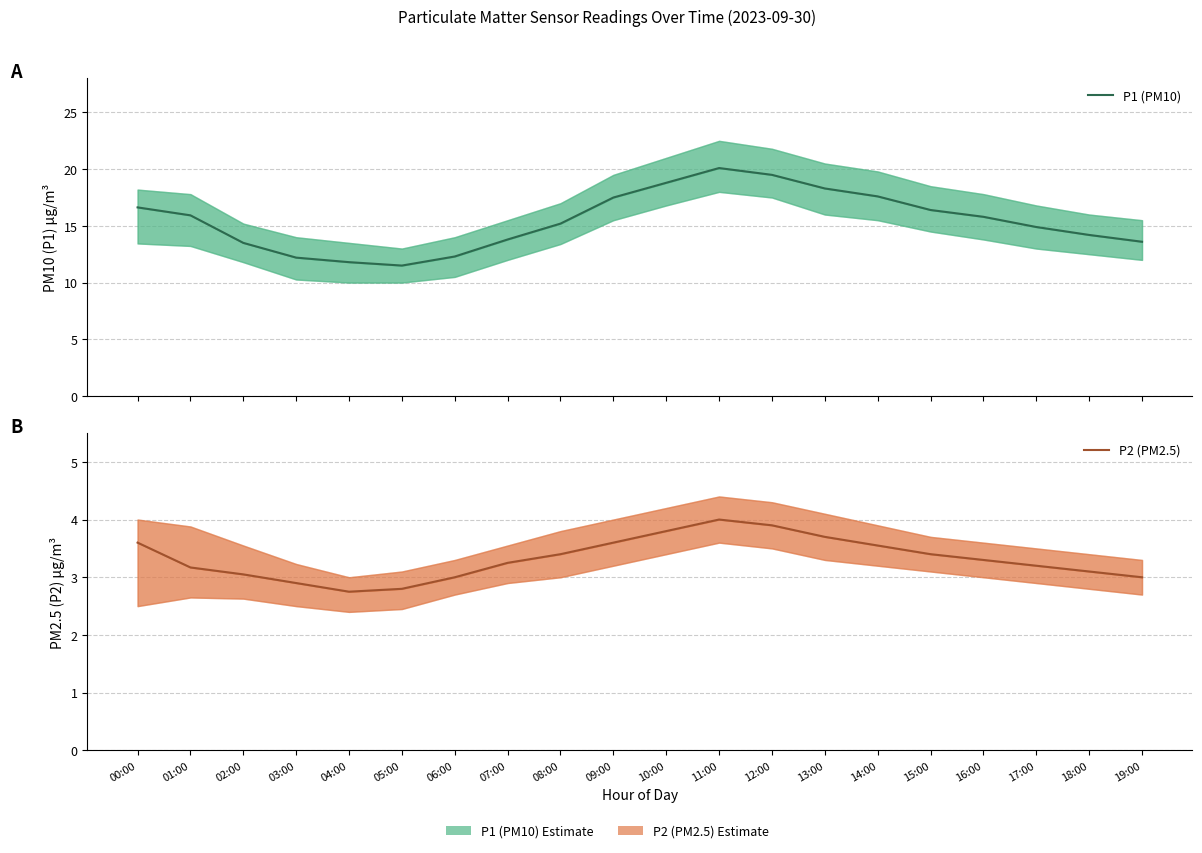

True or false: P2 (PM2.5) and P1 (PM10) intersect in this chart.

False